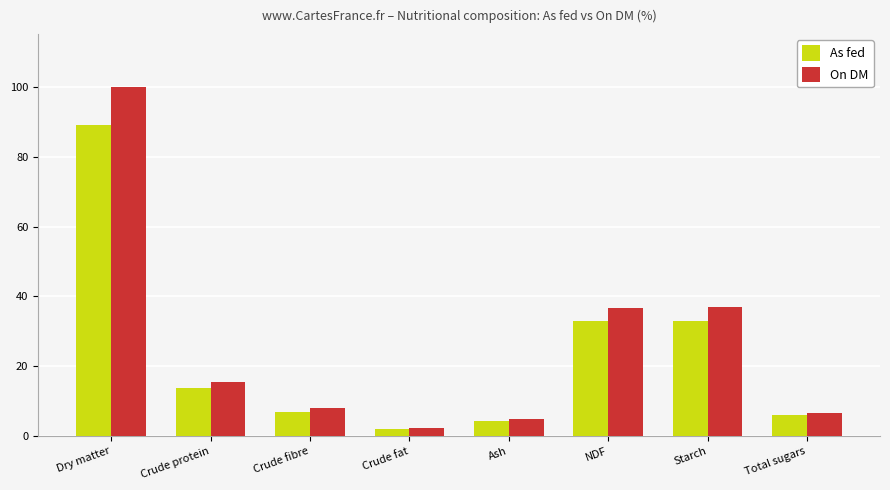

What is the difference between the maximum and second lowest values in the On DM series?

95.0